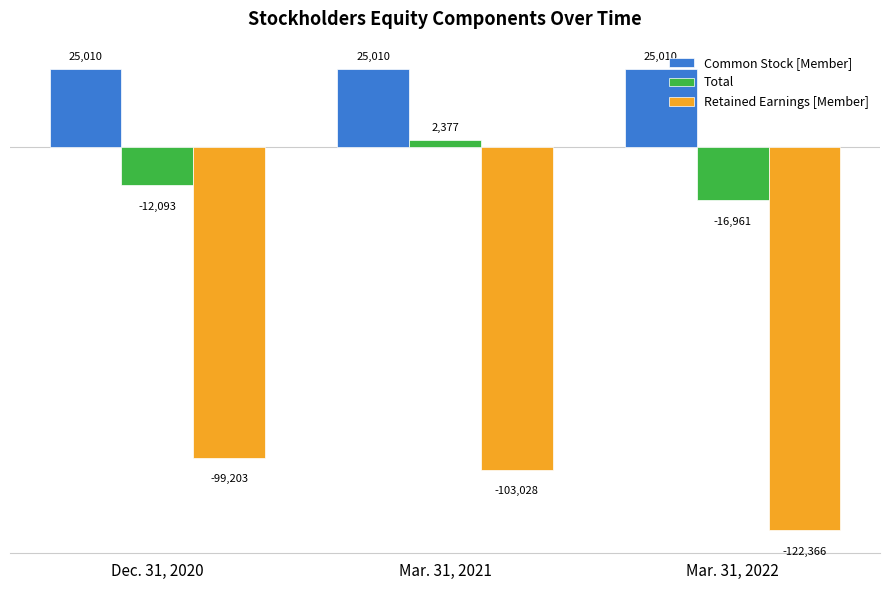

List the labels in order of Retained Earnings [Member] value, largest first.

Dec. 31, 2020, Mar. 31, 2021, Mar. 31, 2022